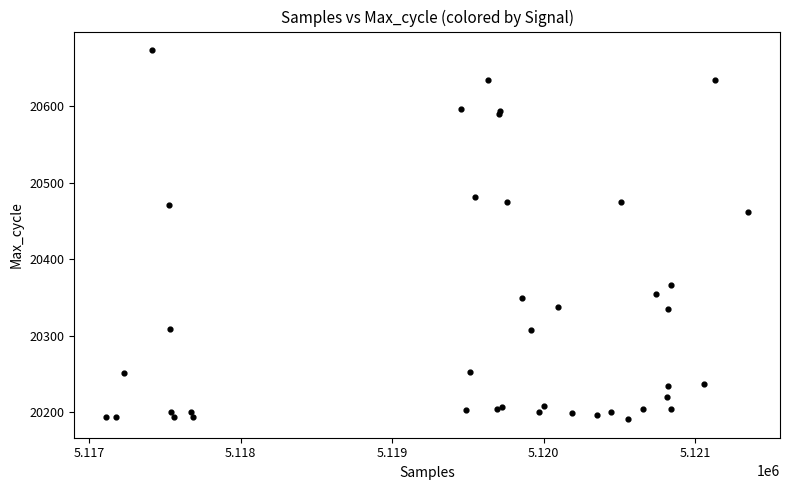

What Y value in the scatter plot is closest to 20432?

20461